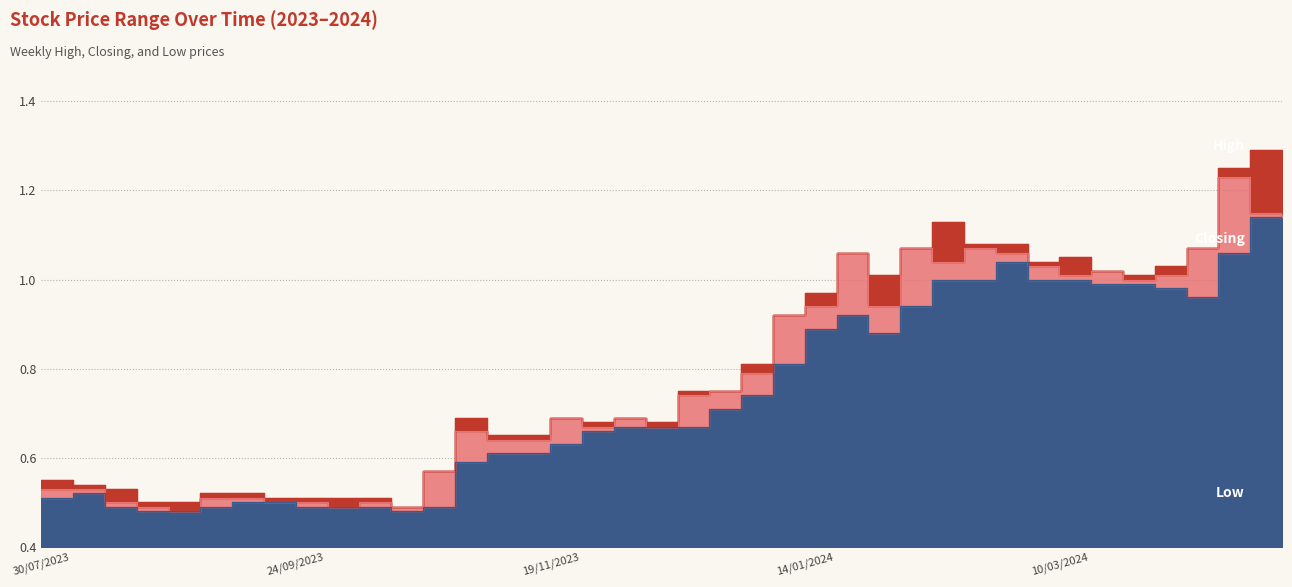

True or false: High has a value of 0.7 at 10/03/2024.

False